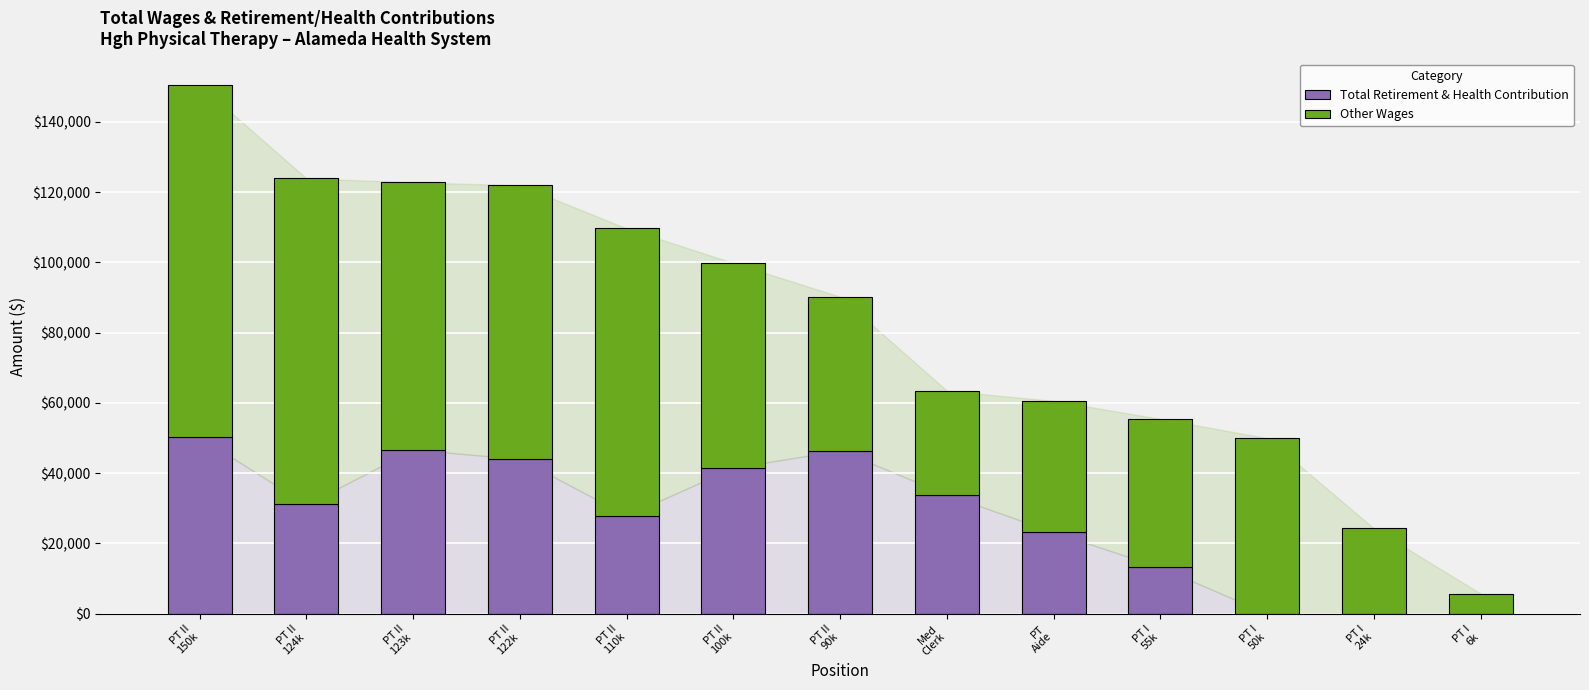

What is the sum of all Total Retirement & Health Contribution values?

358017